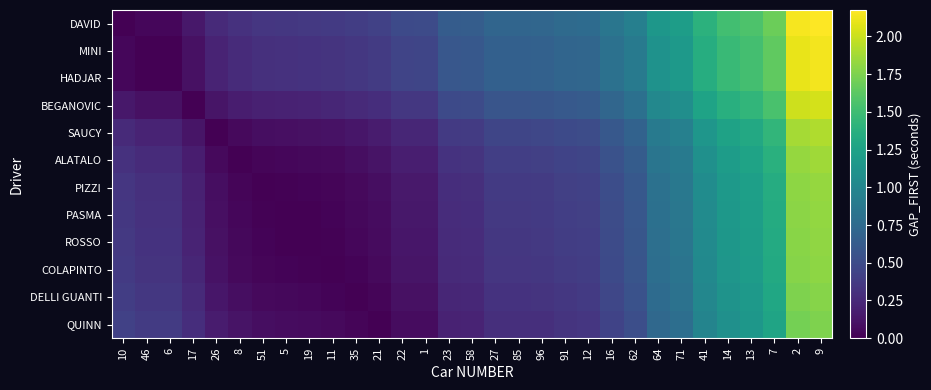

Rank the series by their maximum value, from lowest to highest.

QUINN, DELLI GUANTI, COLAPINTO, ROSSO, PASMA, PIZZI, ALATALO, SAUCY, BEGANOVIC, MINI, HADJAR, DAVID